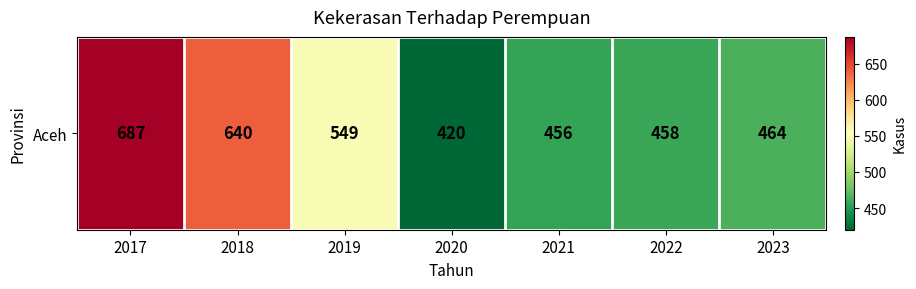

Which has a higher value, 2023 or 2017?

2017